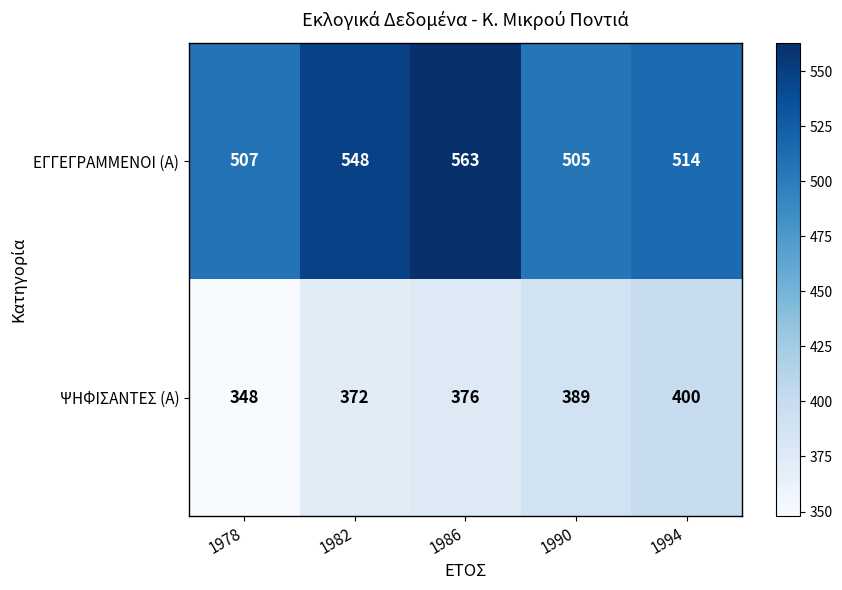

Where is ΨΗΦΙΣΑΝΤΕΣ (Α) nearest to the value 374?

1982